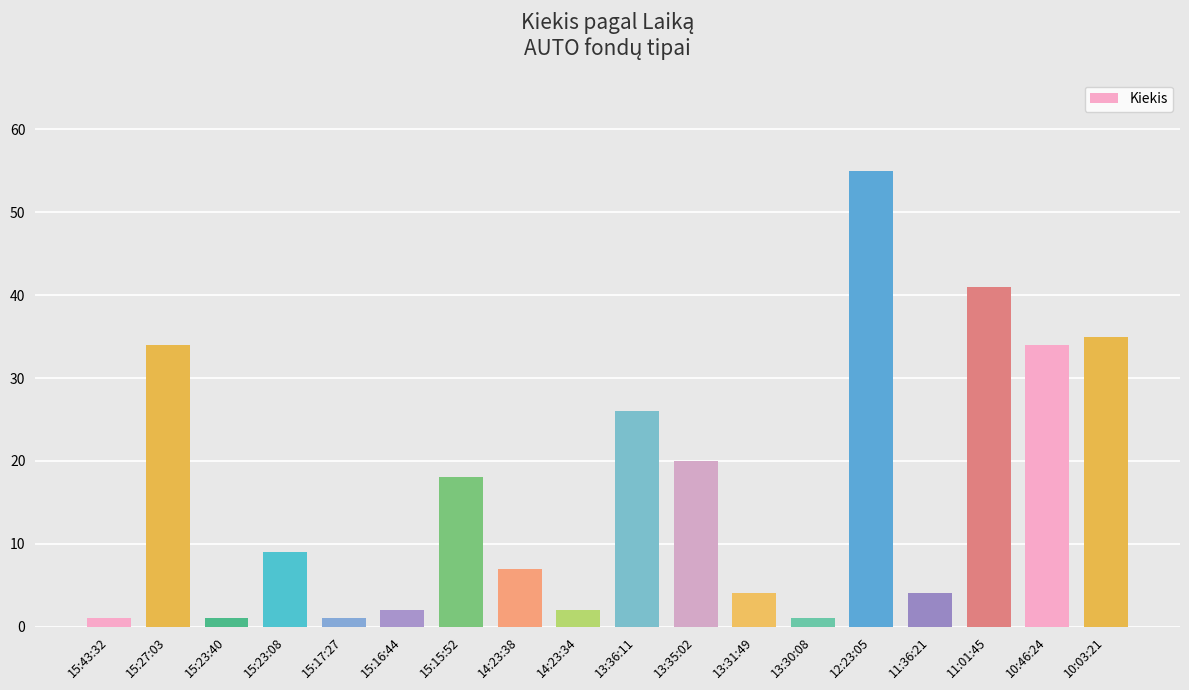

What is the average value?

16